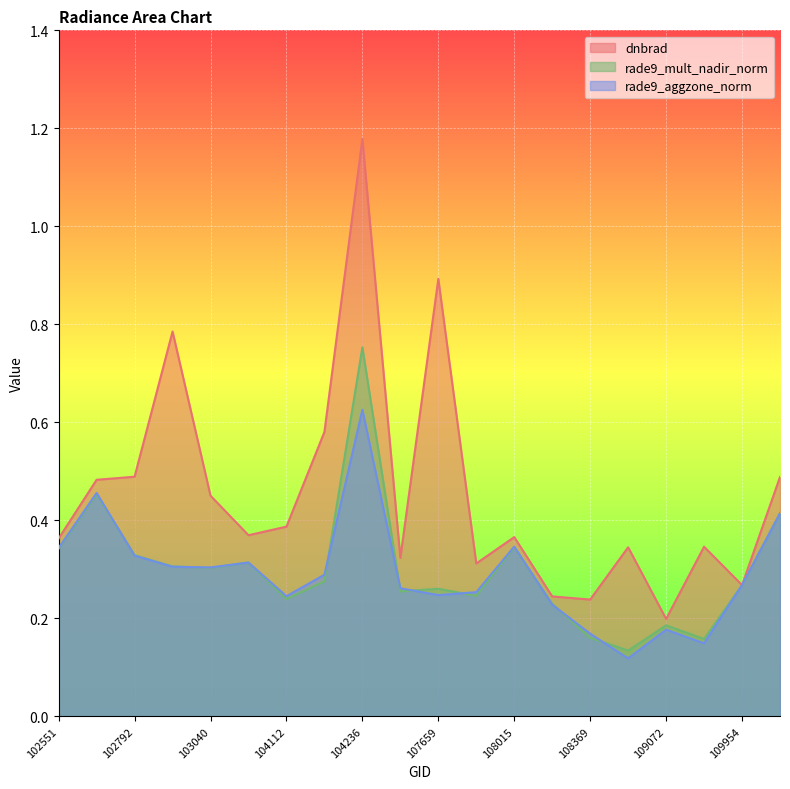

How many series are shown in this chart?

3